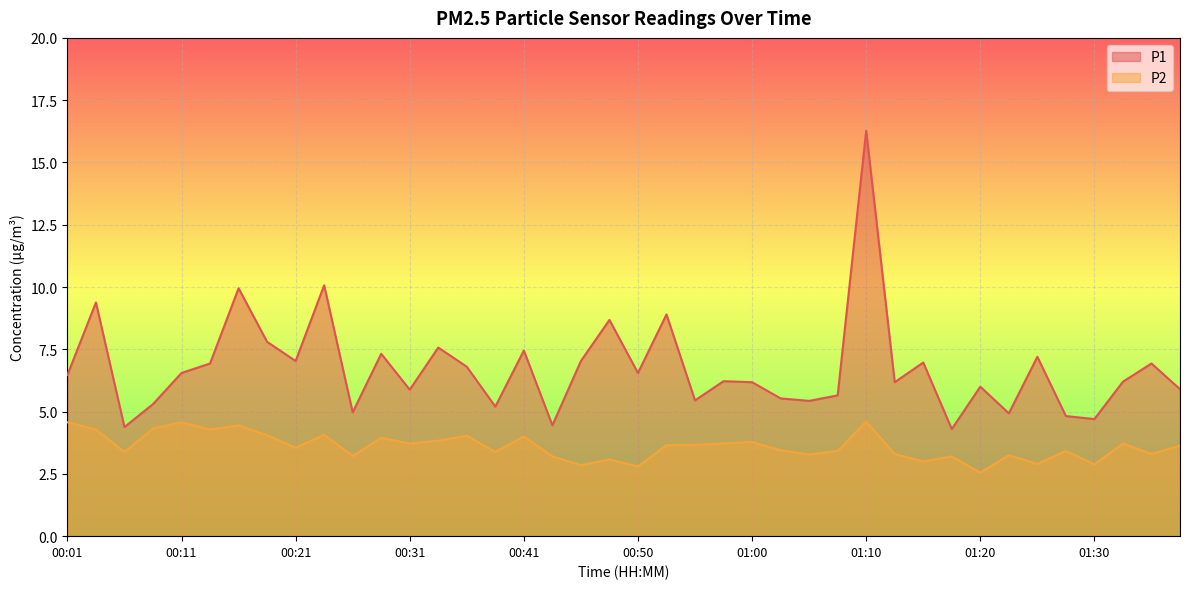

List the series in order of their overall mean, lowest first.

P2, P1